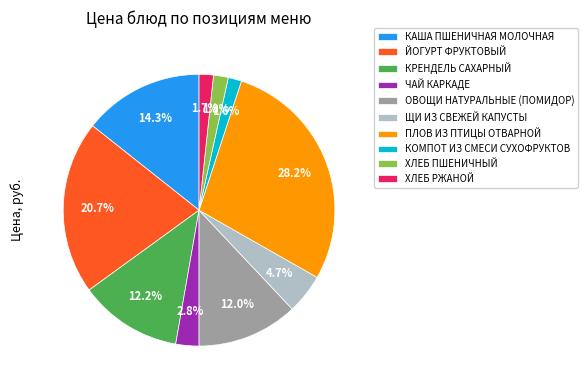

Between КАША ПШЕНИЧНАЯ МОЛОЧНАЯ and ЙОГУРТ ФРУКТОВЫЙ, which is larger?

ЙОГУРТ ФРУКТОВЫЙ